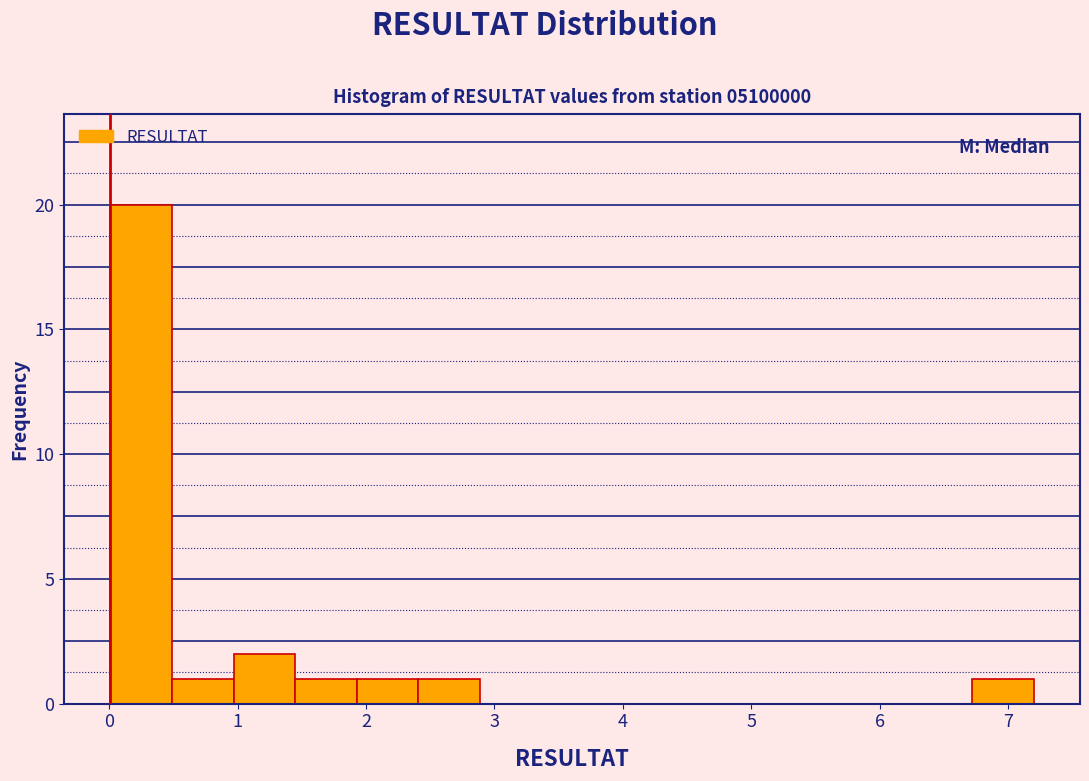

Reading left to right, list every bar in this chart as the range it spans on the x-axis followed by its height. Neither the bar edges nor the heights are printed on the chart, so give them approximately, as read against the axes.

0.0 to 0.5: 20
0.5 to 1.0: 1
1.0 to 1.4: 2
1.4 to 1.9: 1
1.9 to 2.4: 1
2.4 to 2.9: 1
2.9 to 3.4: 0
3.4 to 3.8: 0
3.8 to 4.3: 0
4.3 to 4.8: 0
4.8 to 5.3: 0
5.3 to 5.8: 0
5.8 to 6.2: 0
6.2 to 6.7: 0
6.7 to 7.2: 1